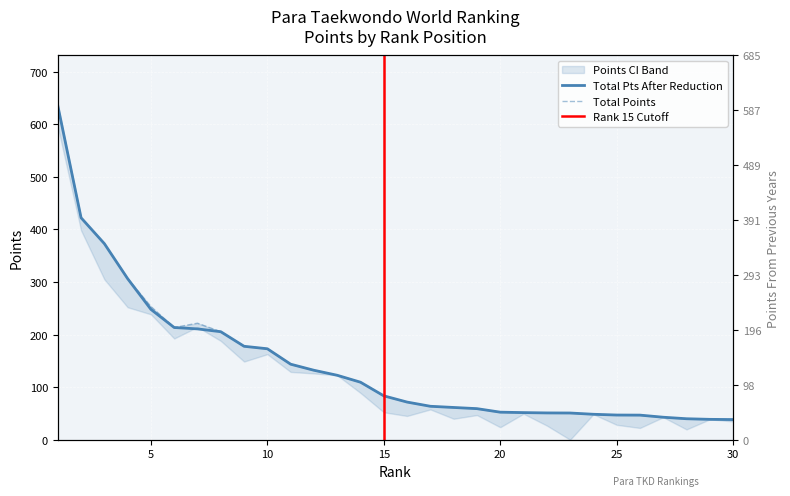

Where is Points From Previous Years nearest to the value 297?

3